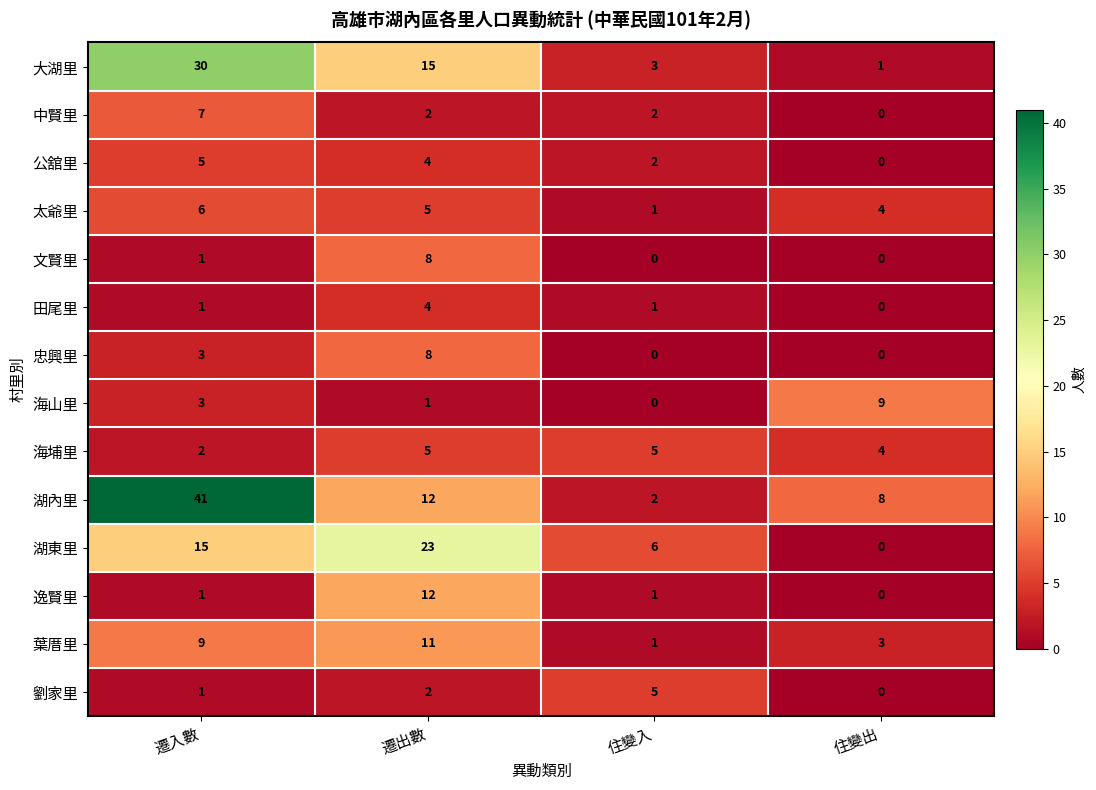

What is the maximum value for 田尾里?

4